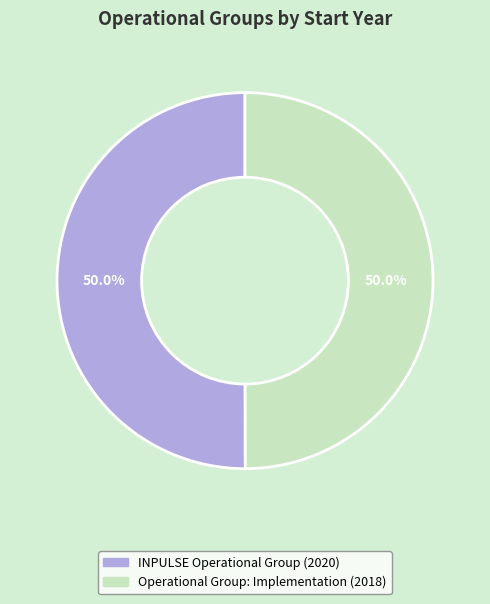

How much of the chart is everything except INPULSE Operational Group?

50.0%